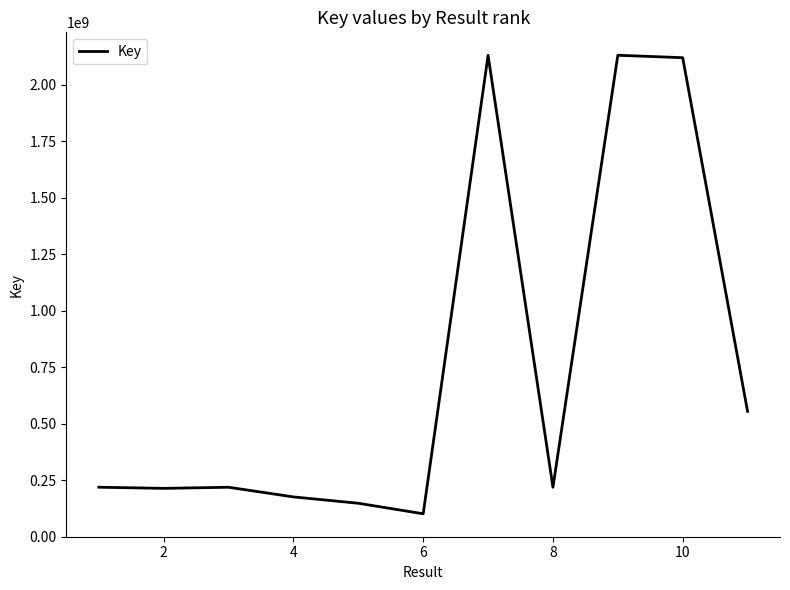

What is the difference between the maximum and minimum values?

2029586195